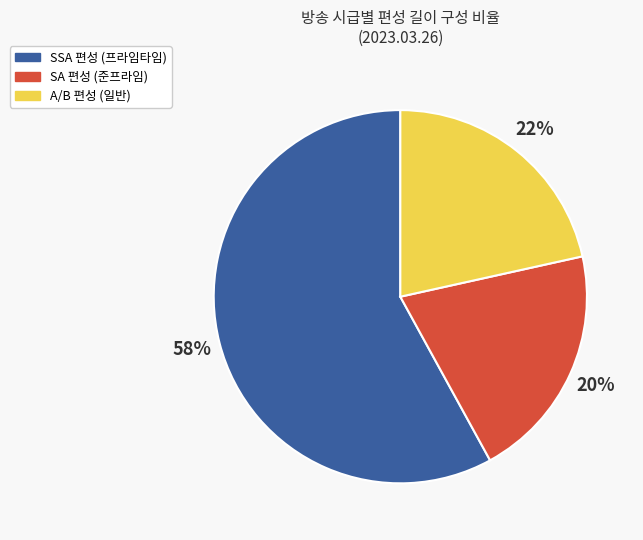

Is there a majority slice in this chart?

Yes